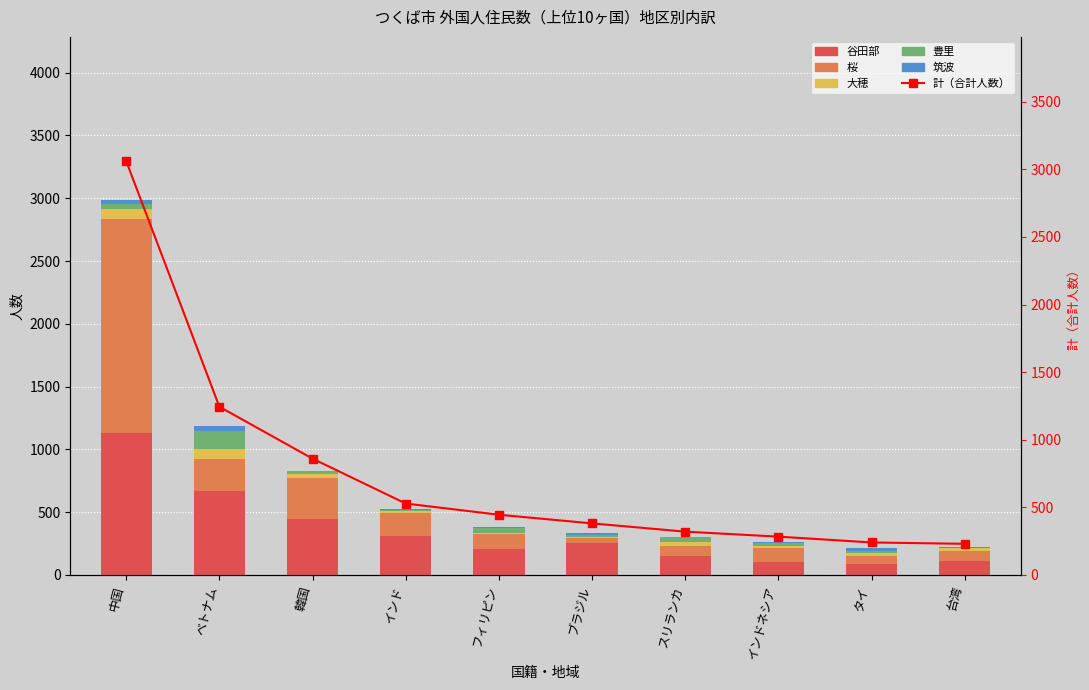

What is the difference between the highest and lowest values at フィリピン?

431